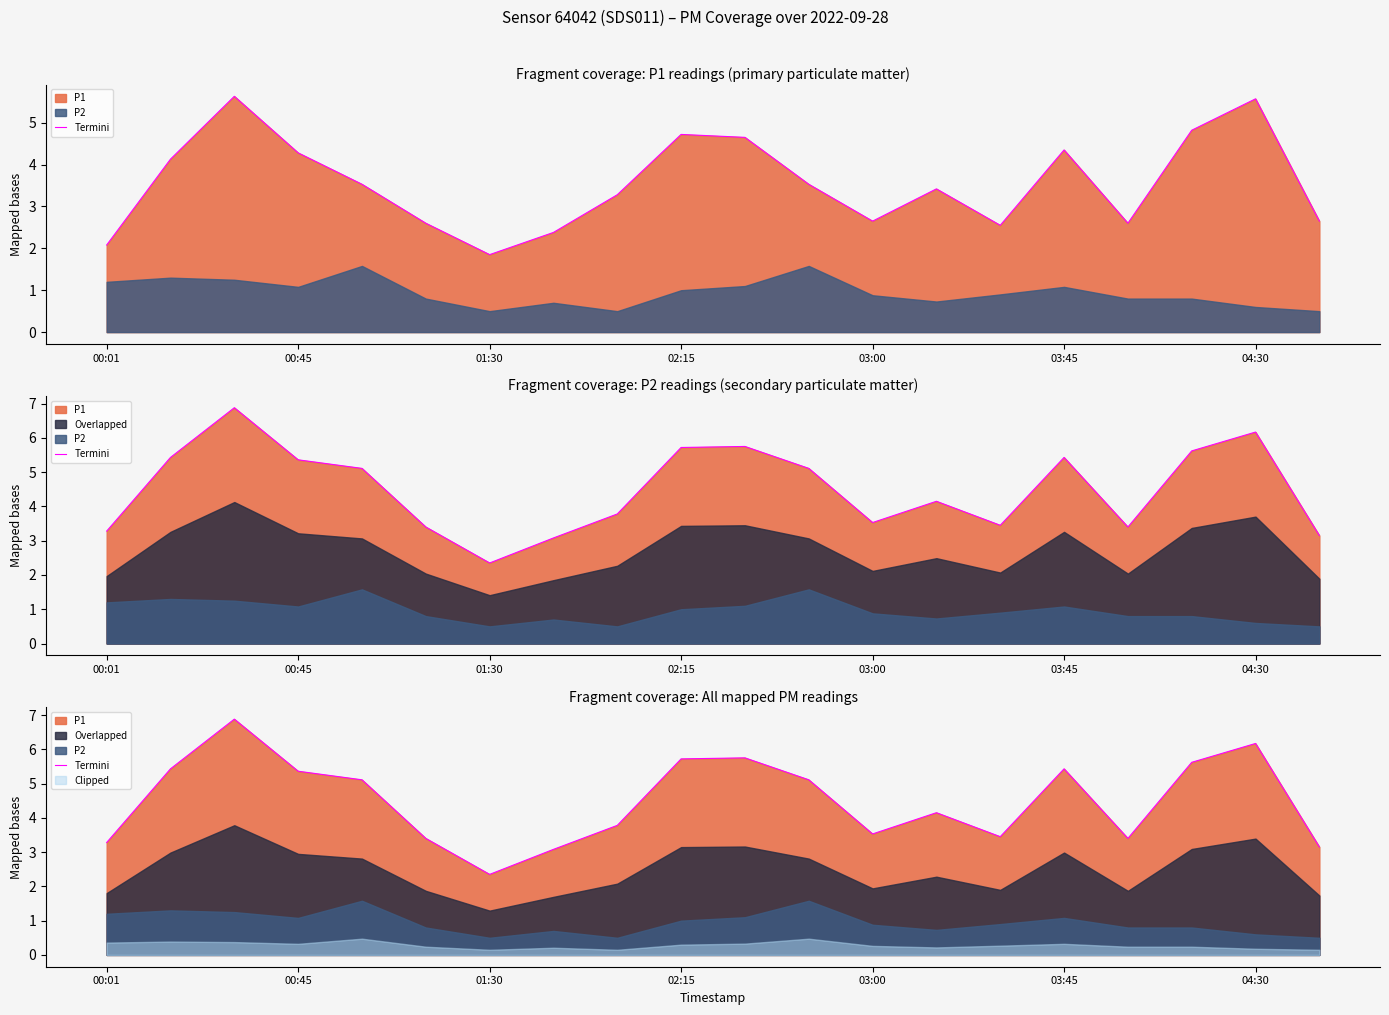

What position from the right is 8?

12